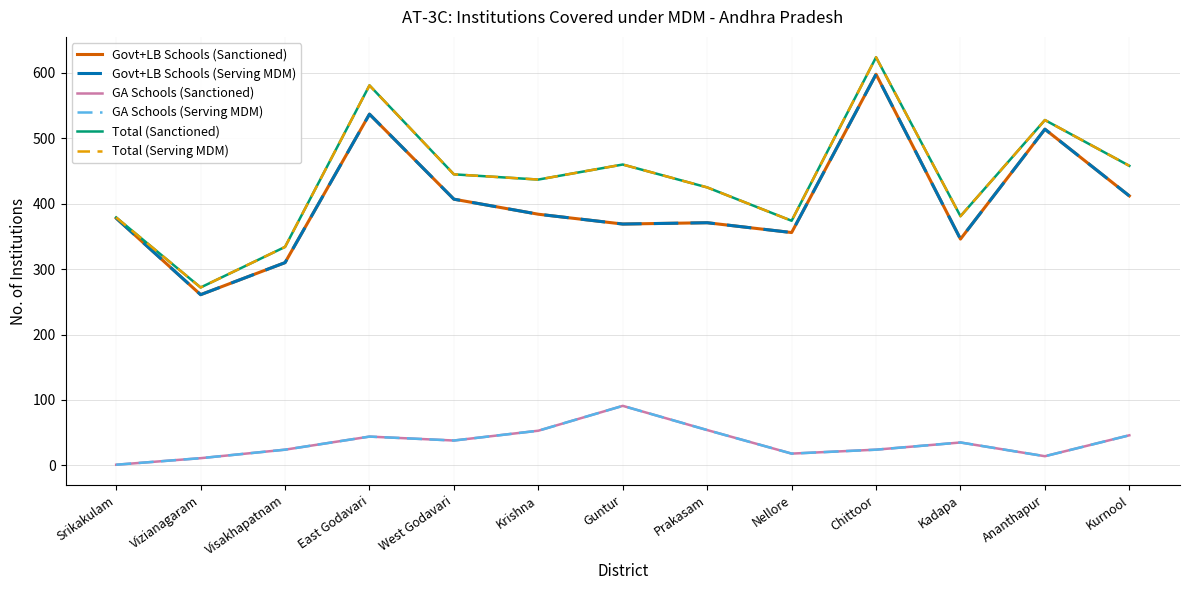

Reading left to right, list all the values displayed in this chart.

Govt+LB Schools (Sanctioned): 378	261	310	537	407	384	369	371	356	598	346	514	412
Govt+LB Schools (Serving MDM): 378	261	310	537	407	384	369	371	356	598	346	514	412
GA Schools (Sanctioned): 1	11	24	44	38	53	91	54	18	24	35	14	46
GA Schools (Serving MDM): 1	11	24	44	38	53	91	54	18	24	35	14	46
Total (Sanctioned): 379	272	334	581	445	437	460	425	374	624	381	528	458
Total (Serving MDM): 379	272	334	581	445	437	460	425	374	624	381	528	458